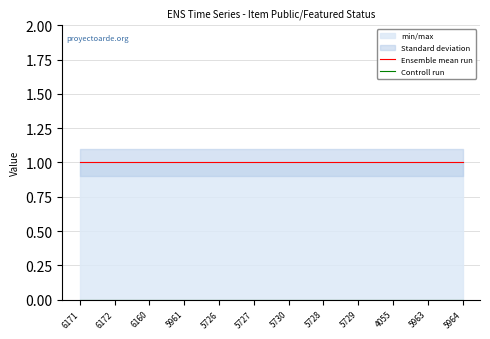

Is the value of Ensemble mean run at 5726 greater than the value of Controll run at 6160?

Yes